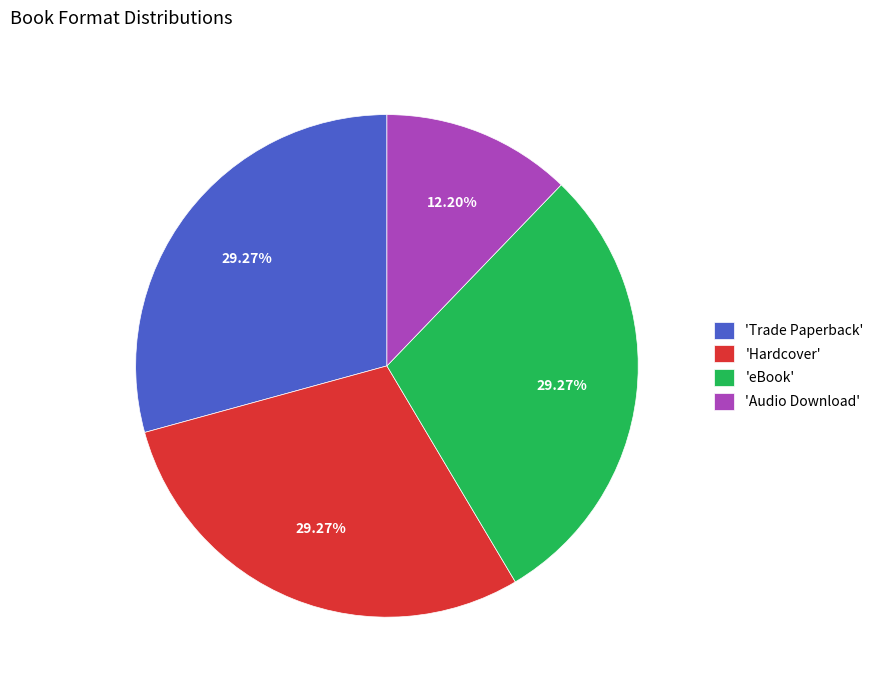

Is the sum of 'Trade Paperback' and 'Audio Download' greater than half?

No